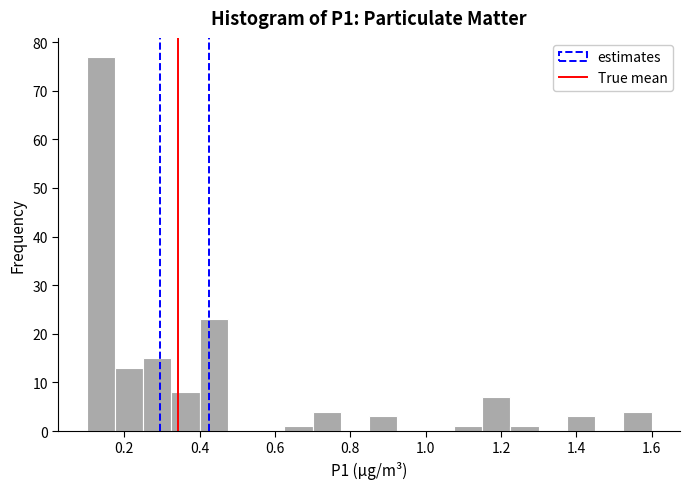

Around what value on the x-axis is the tallest bar? Give the approximate position of its centre, as read against the axis.

0.14